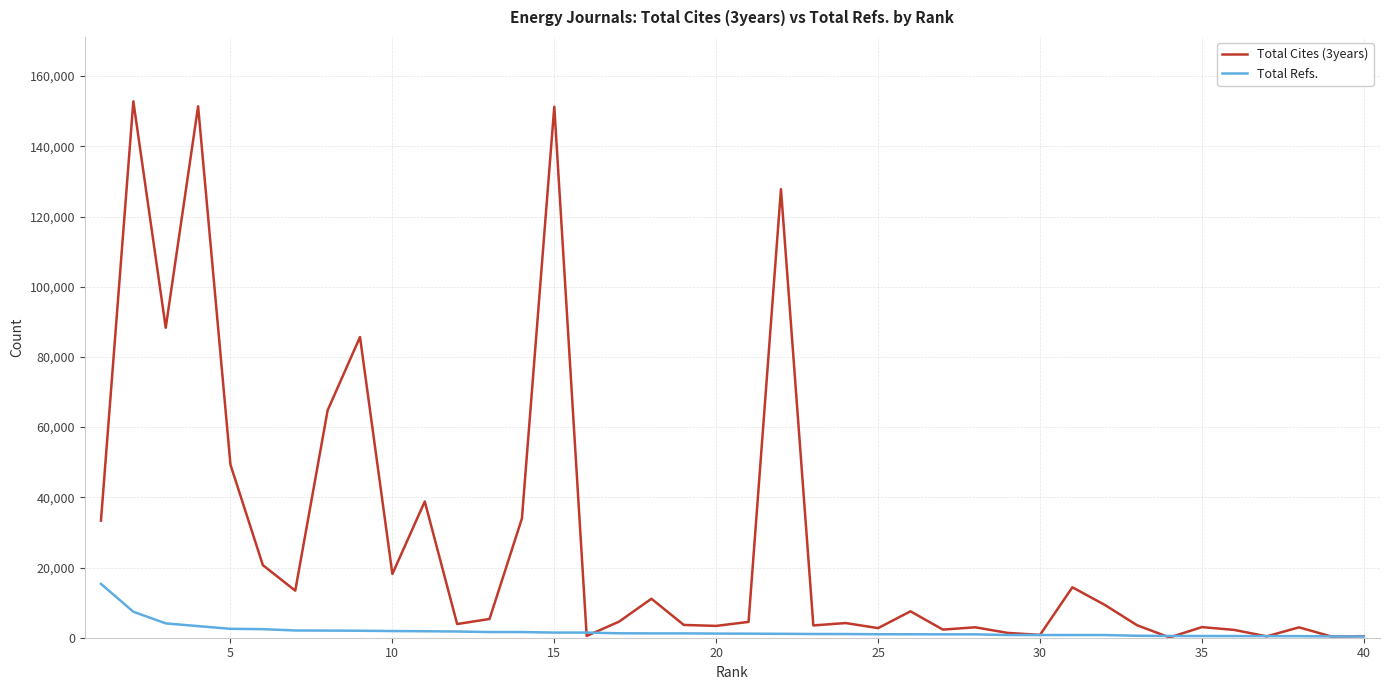

What is the difference between the second highest and second lowest values in the Total Cites (3years) series?

151066